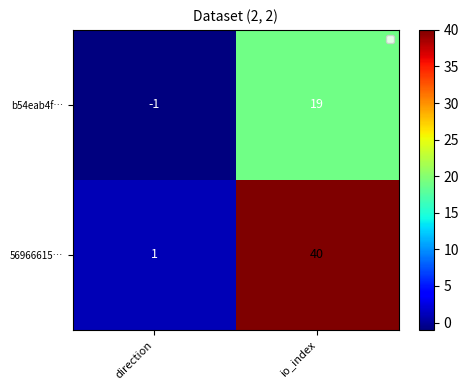

The b54eab4f… series shows 19 at io_index. True or false?

True